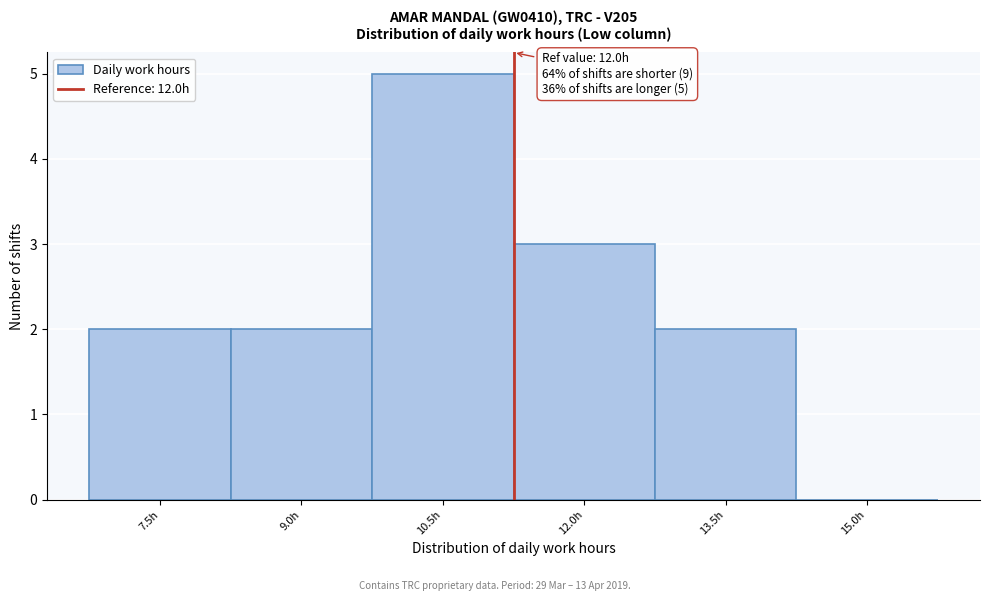

Reading left to right, extract all data points from this chart.

7.5h=2	9.0h=2	10.5h=5	12.0h=3	13.5h=2	15.0h=0